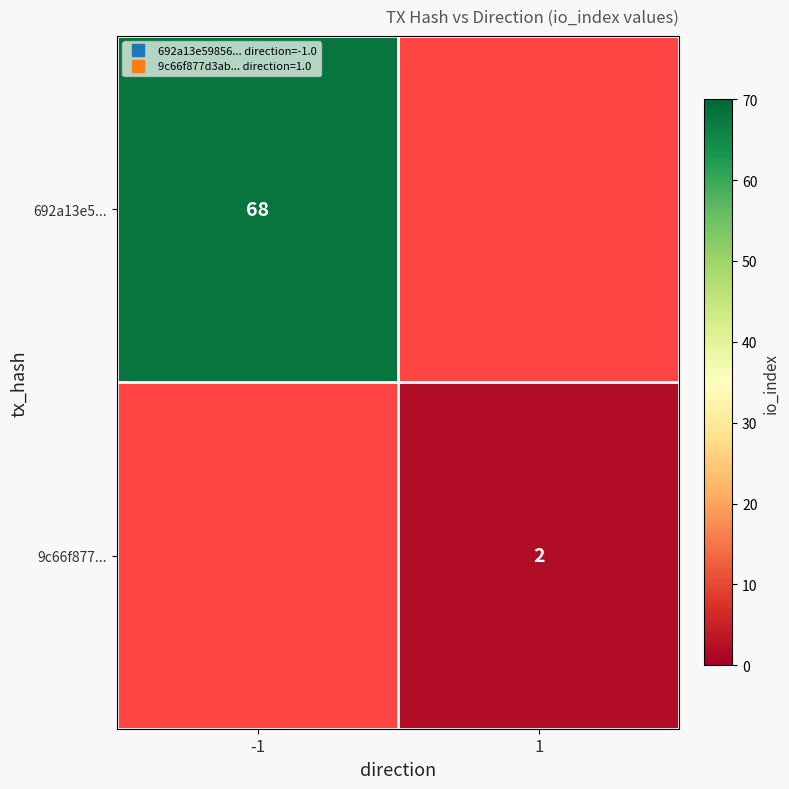

At 1, list the series in order from smallest to largest.

692a13e5..., 9c66f877...